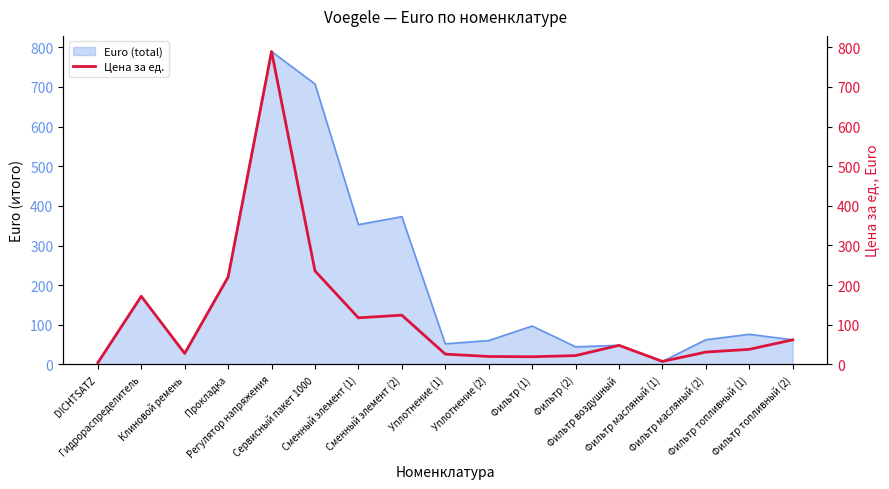

What is the value of the 2nd point from the left?

171.9